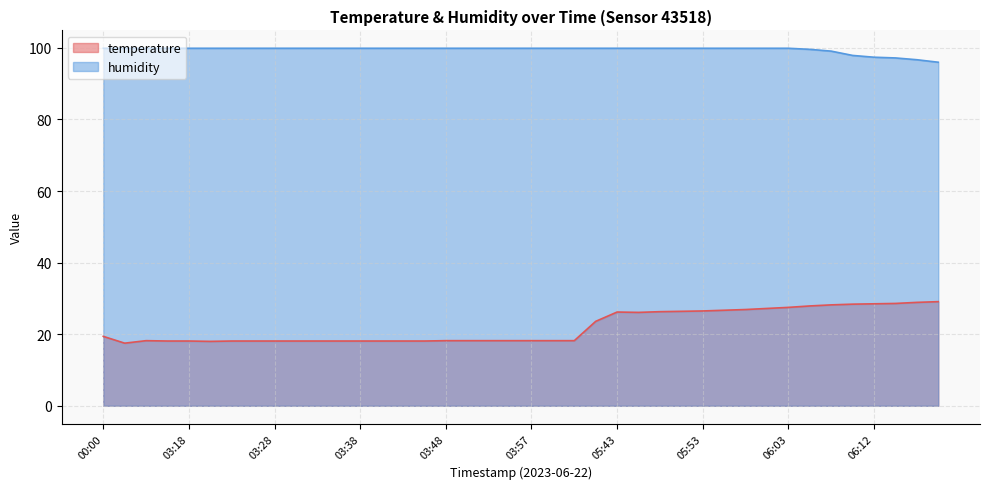

What is the average value of the temperature series?

22.0